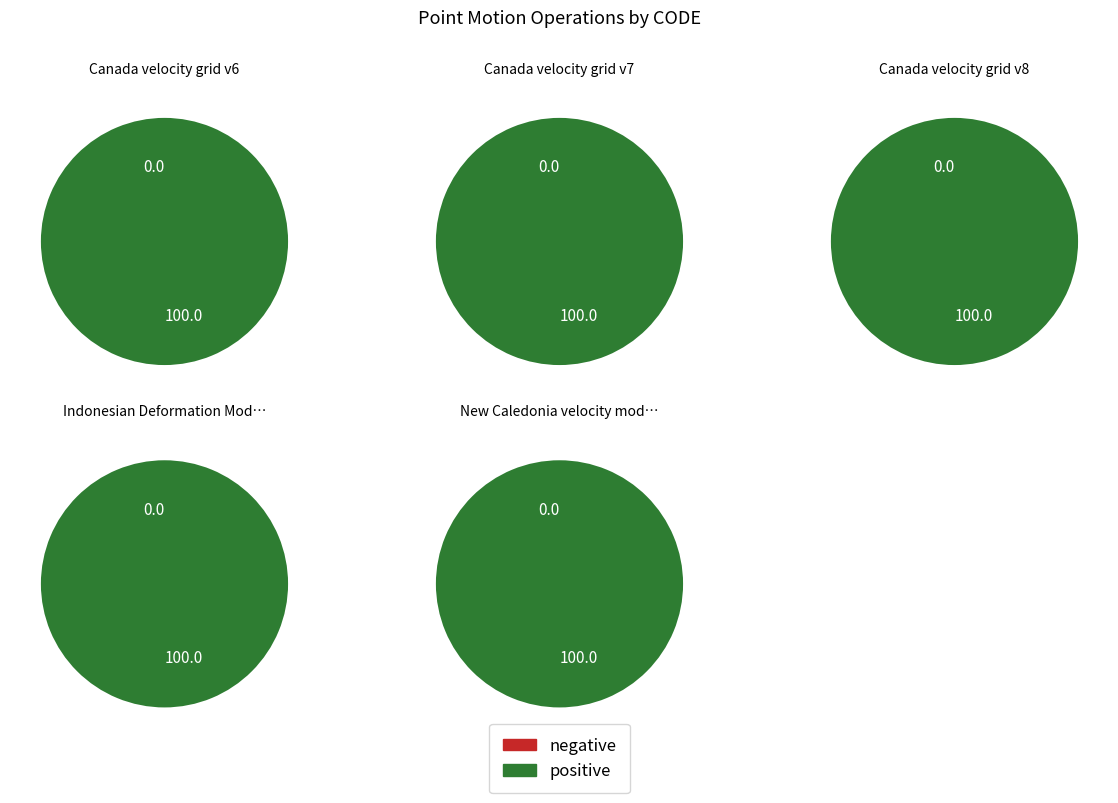

Is the sum of Canada velocity grid v7 and Indonesian Deformation Model 2020 greater than half?

No